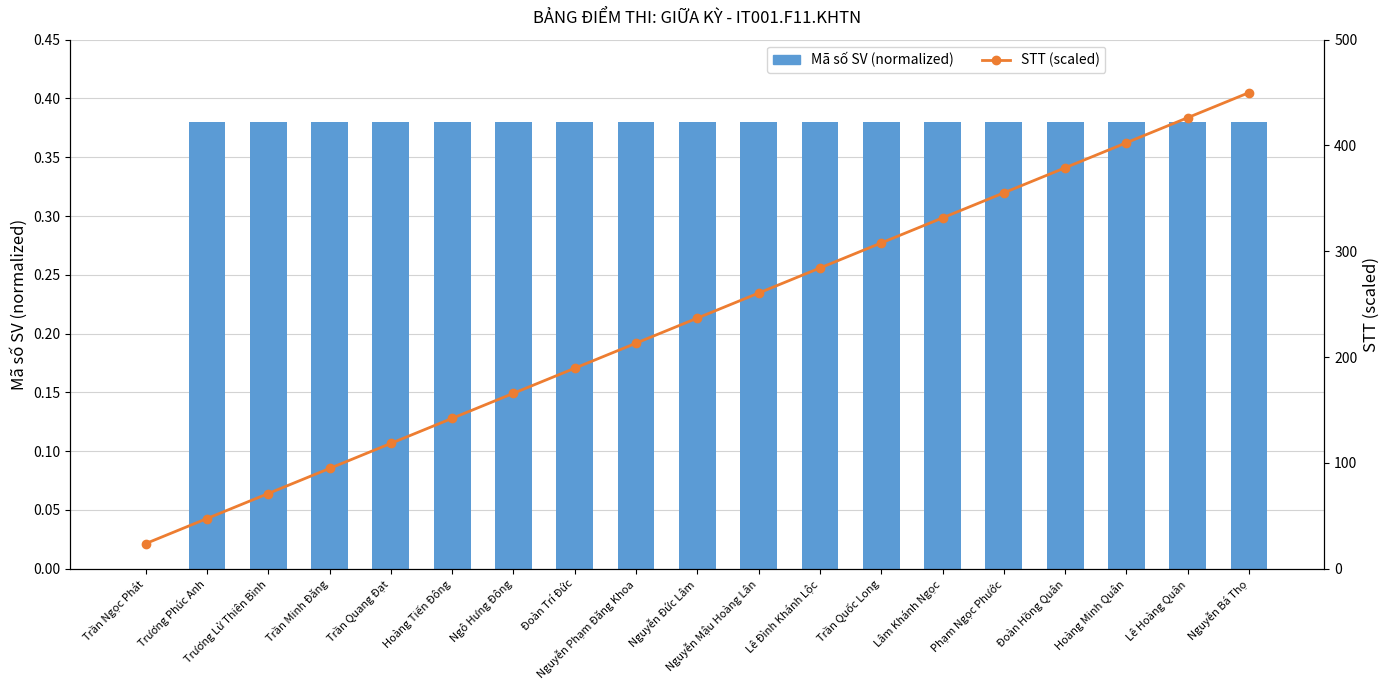

Reading right to left, extract all data points from this chart.

Mã số SV (normalized): 0.4	0.4	0.4	0.4	0.4	0.4	0.4	0.4	0.4	0.4	0.4	0.4	0.4	0.4	0.4	0.4	0.4	0.4	0.0
STT (scaled): 450.0	426.3	402.6	378.9	355.3	331.6	307.9	284.2	260.5	236.8	213.2	189.5	165.8	142.1	118.4	94.7	71.1	47.4	23.7